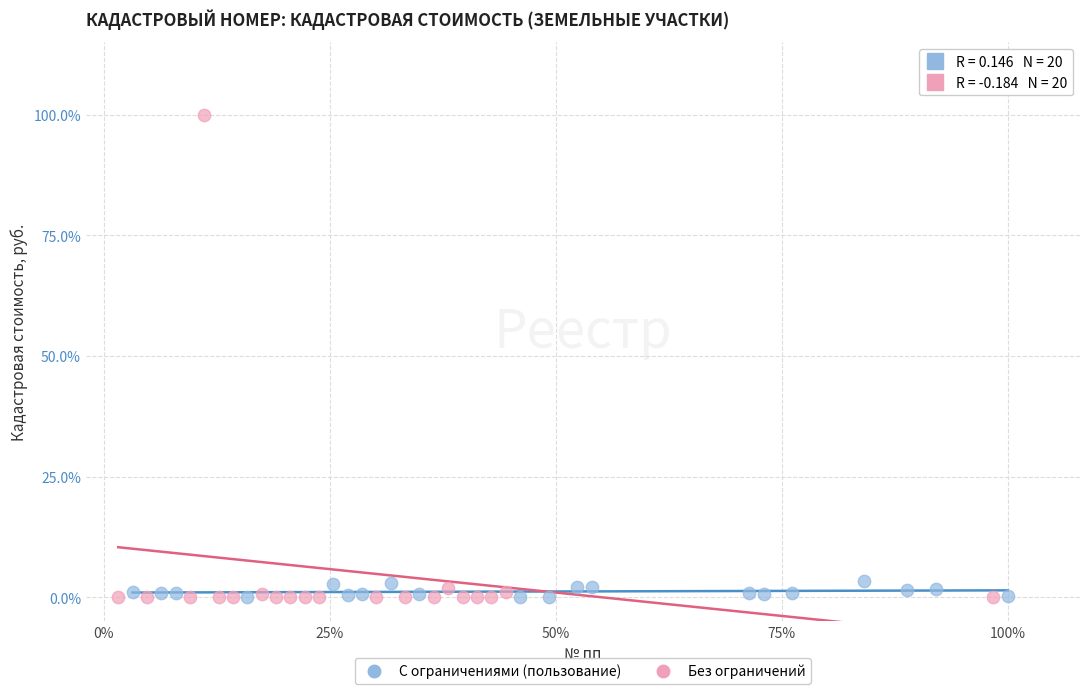

What are all the series names shown in the legend?

С ограничениями (пользование), Без ограничений